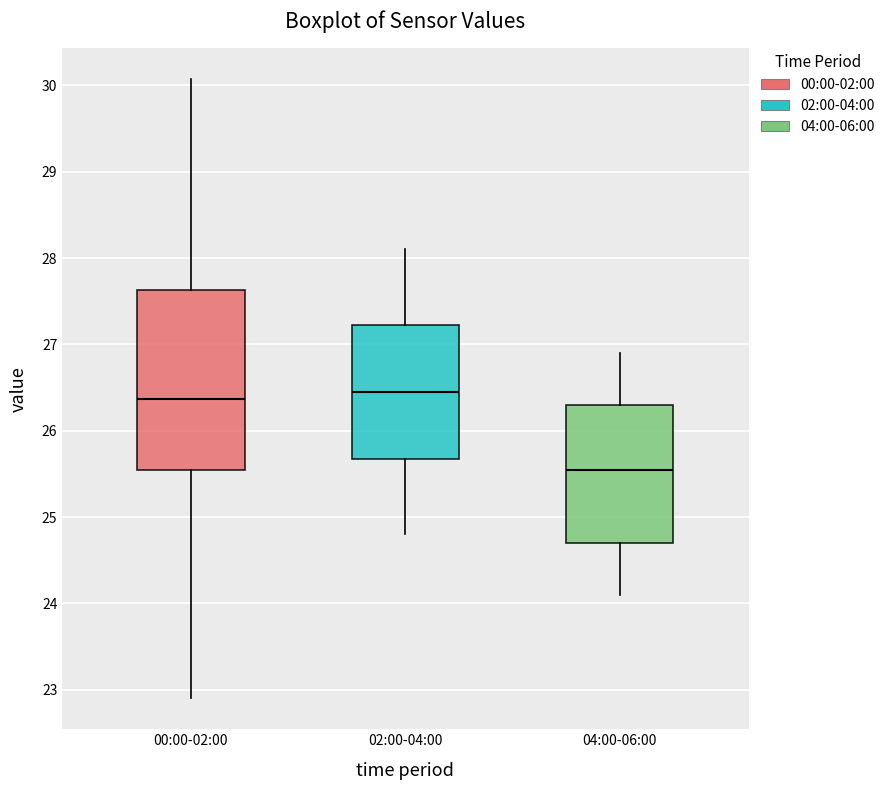

Which box is the tallest, from its lower edge to its upper edge?

00:00-02:00